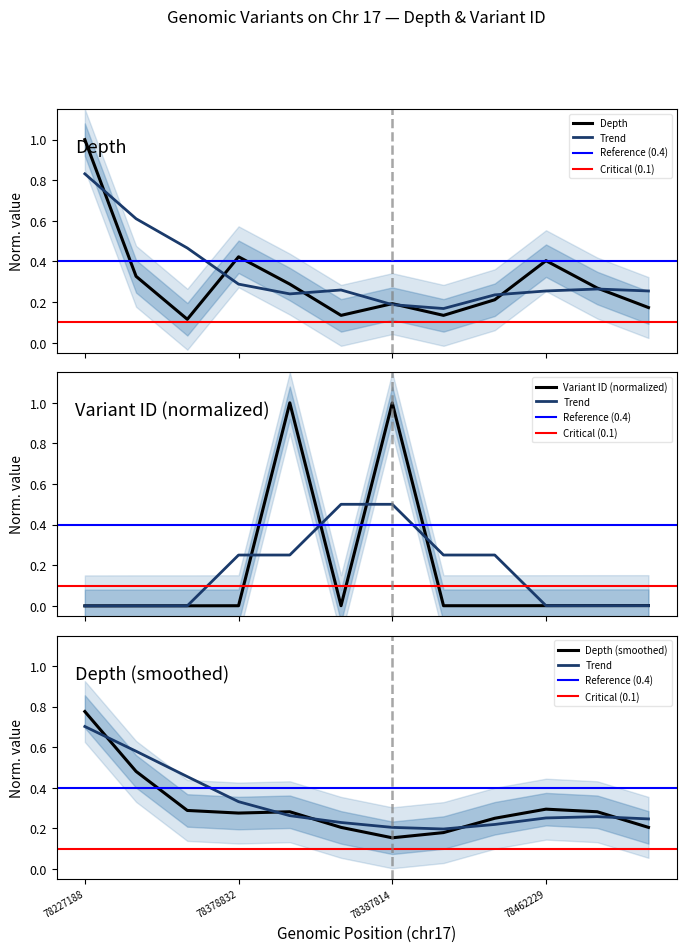

Reading left to right, transcribe all the data shown in this chart.

depth: 1.0	0.3	0.1	0.4	0.3	0.1	0.2	0.1	0.2	0.4	0.3	0.2
variant_id_scaled: 0.0	0.0	0.0	0.0	1.0	0.0	1.0	0.0	0.0	0.0	0.0	0.0